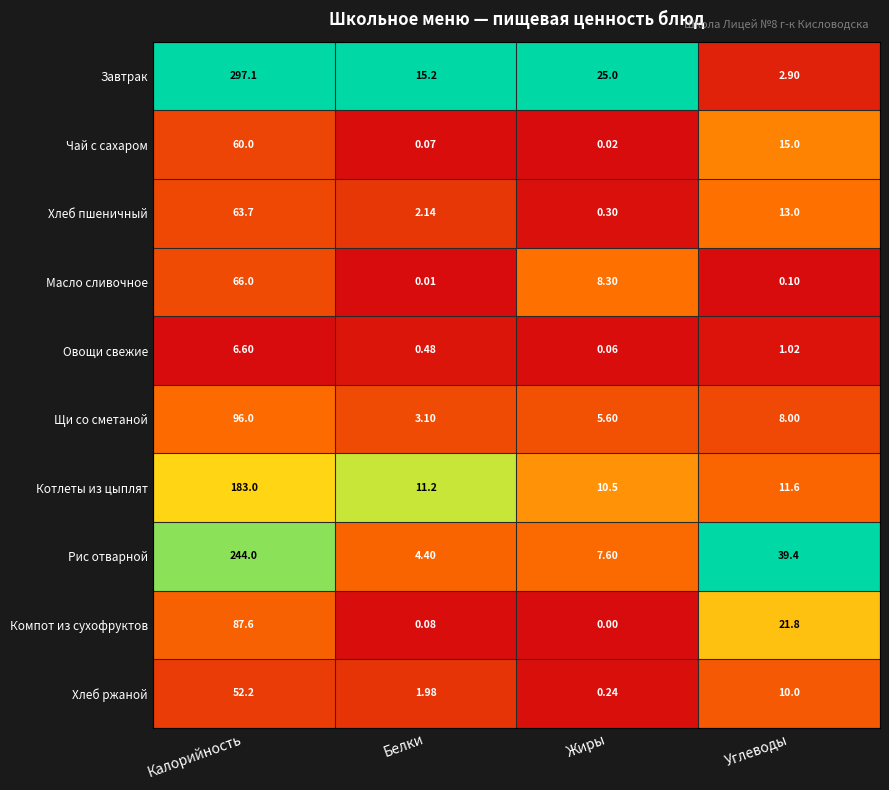

At which label is Рис отварной closest to 124?

Углеводы